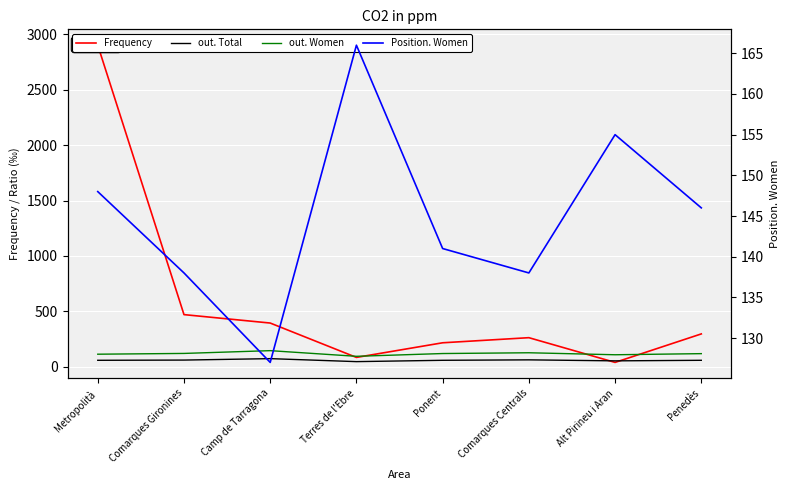

How many interior local peaks does the out. Total series have?

2